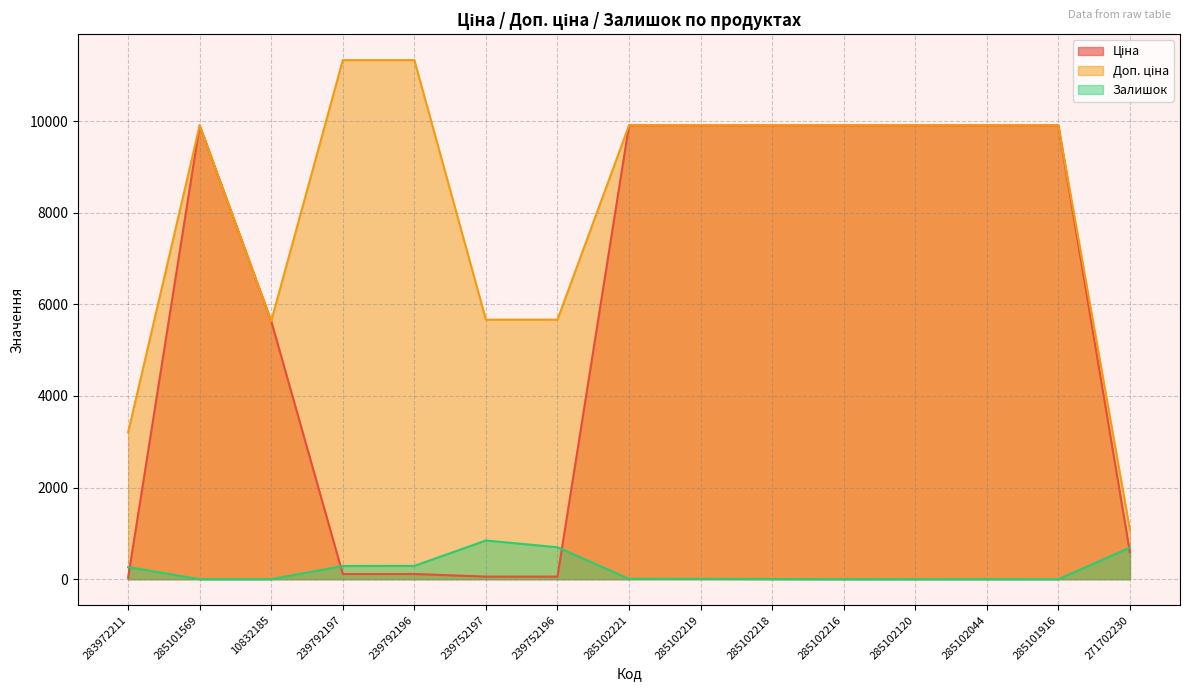

List the series in order of their overall mean, highest first.

Доп. ціна, Ціна, Залишок